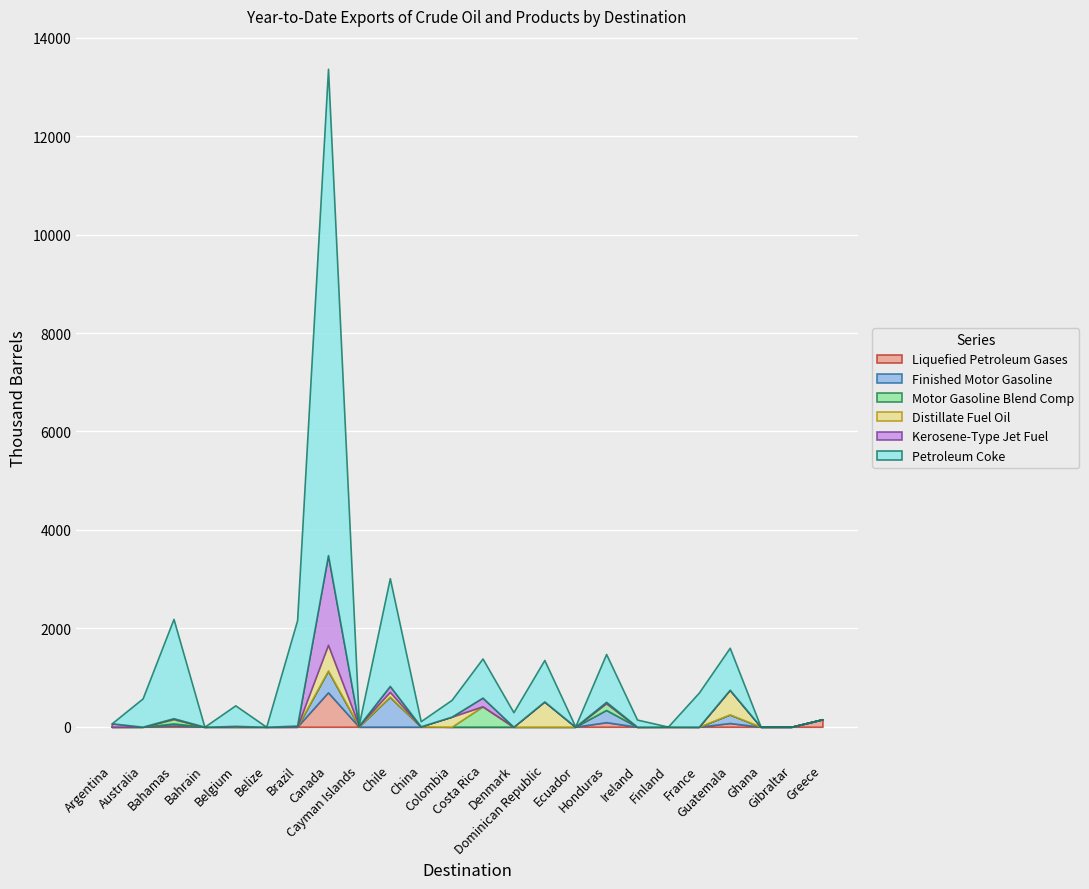

At how many categories does at least one series exceed 9807?

1